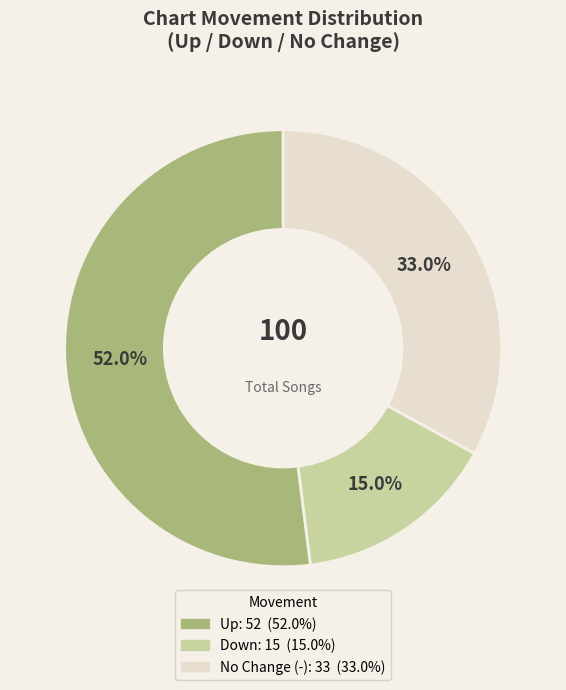

Is there a majority slice in this chart?

Yes